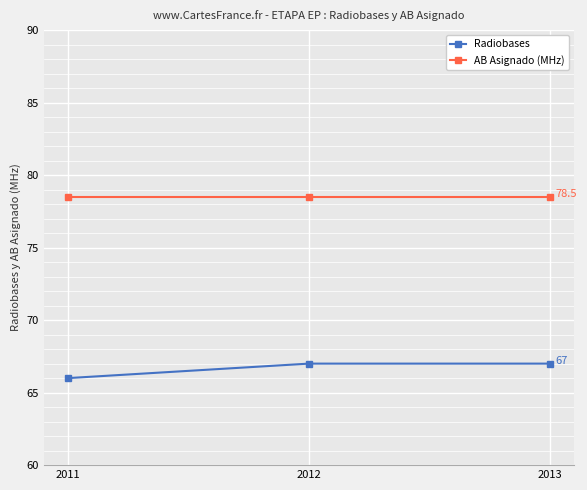

Read the AB Asignado (MHz) value at 2013.

78.5